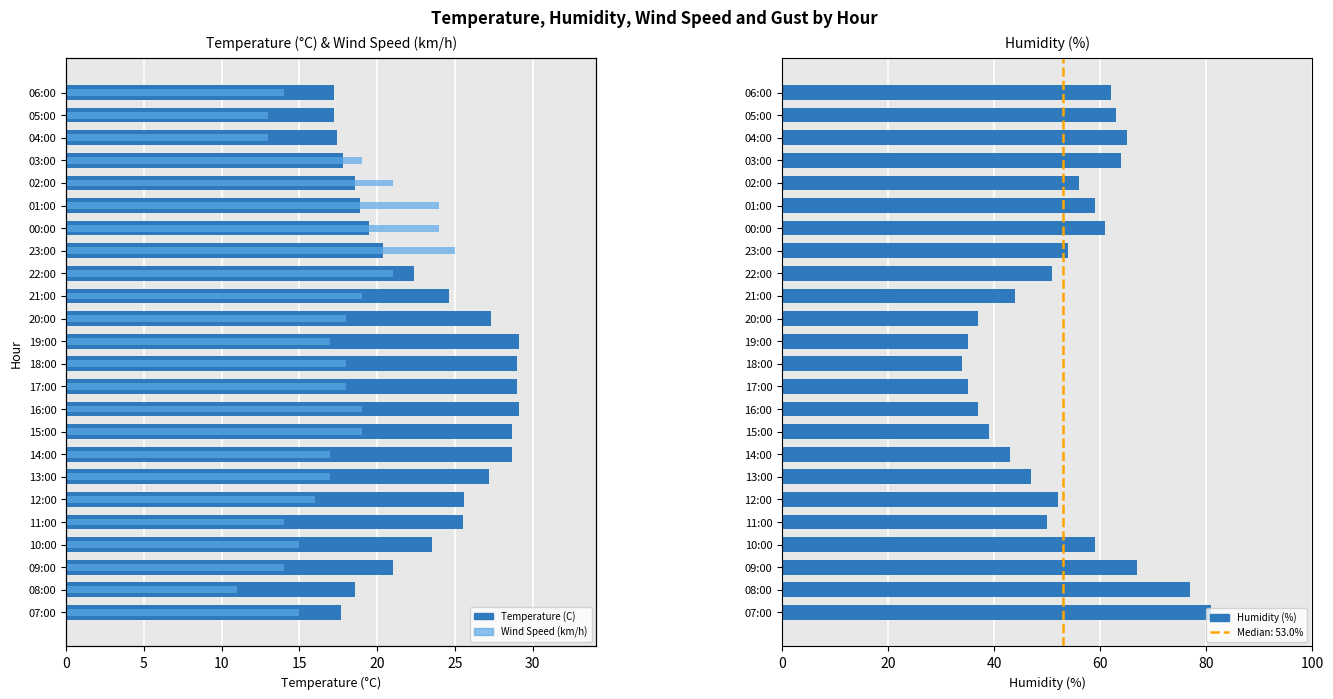

How many bars are there in each group?

3